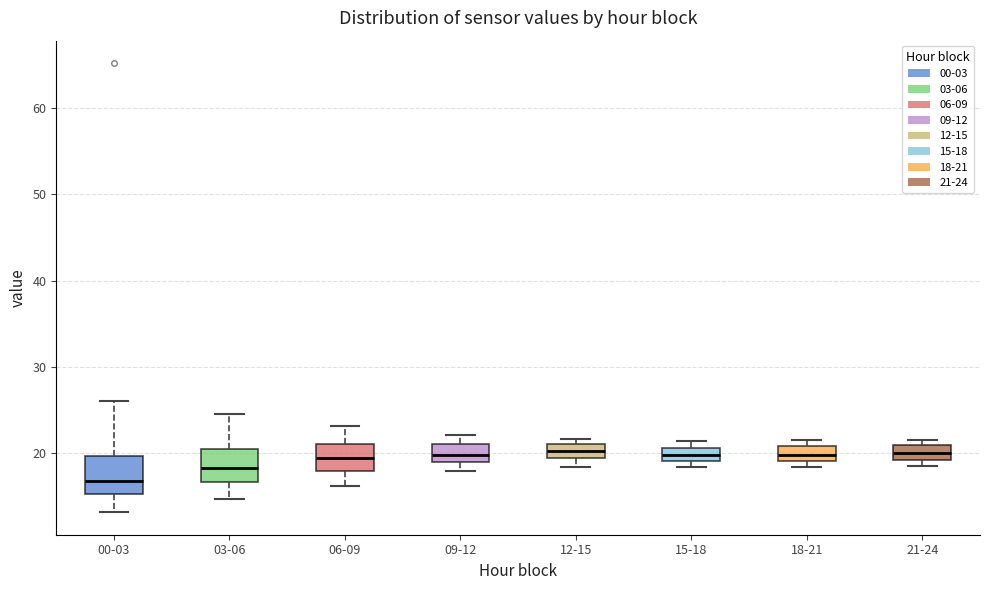

Which box's median line is the lowest?

00-03